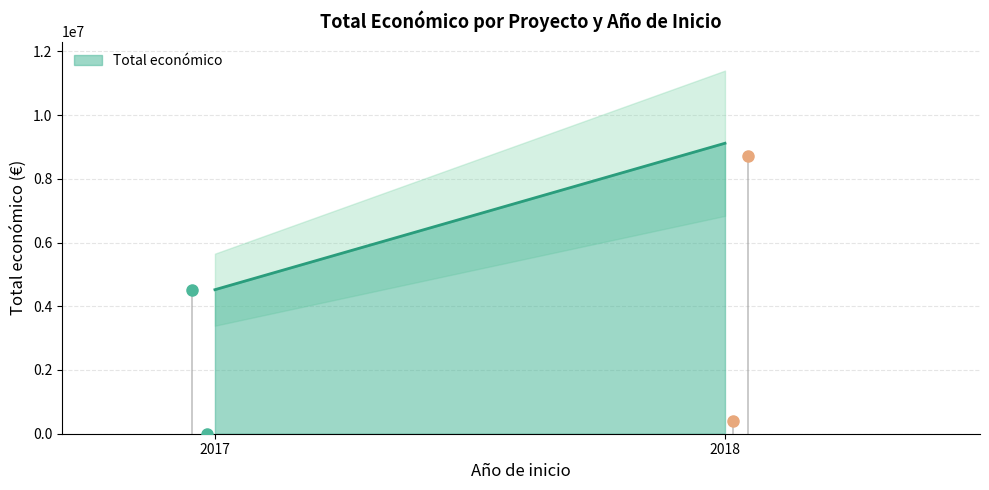

How many values exceed 4520649?

1